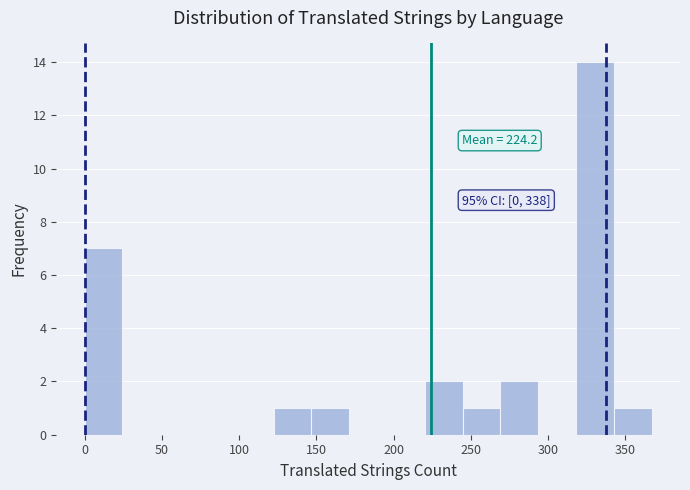

Which range on the x-axis has the tallest bar?

320 to 345